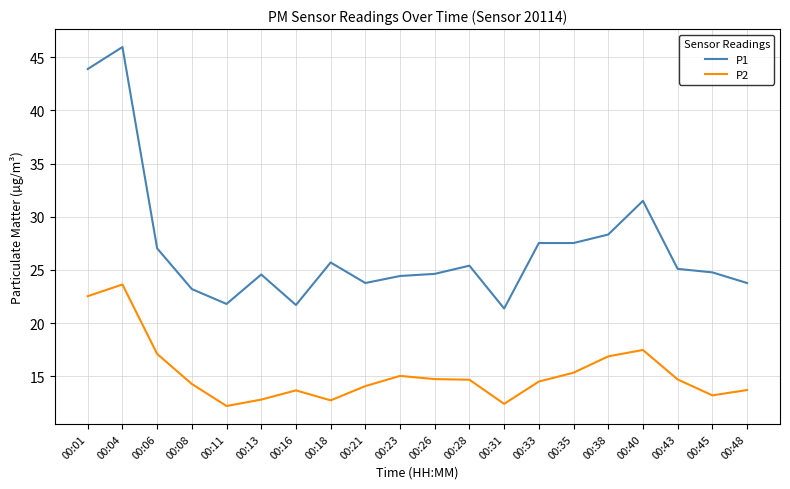

True or false: P1 and P2 intersect in this chart.

False